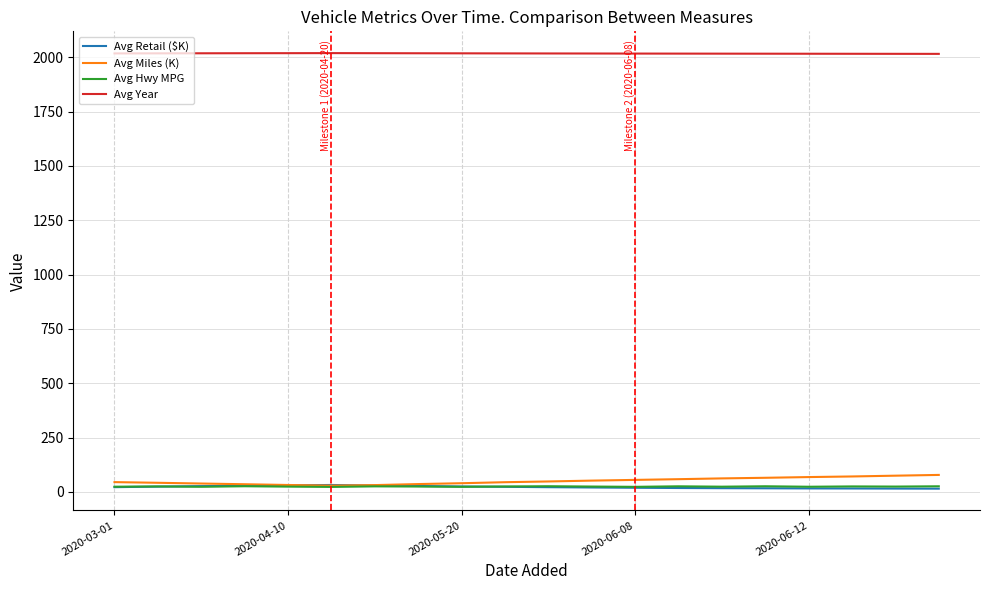

True or false: Avg Year and Avg Hwy MPG cross at least once.

False